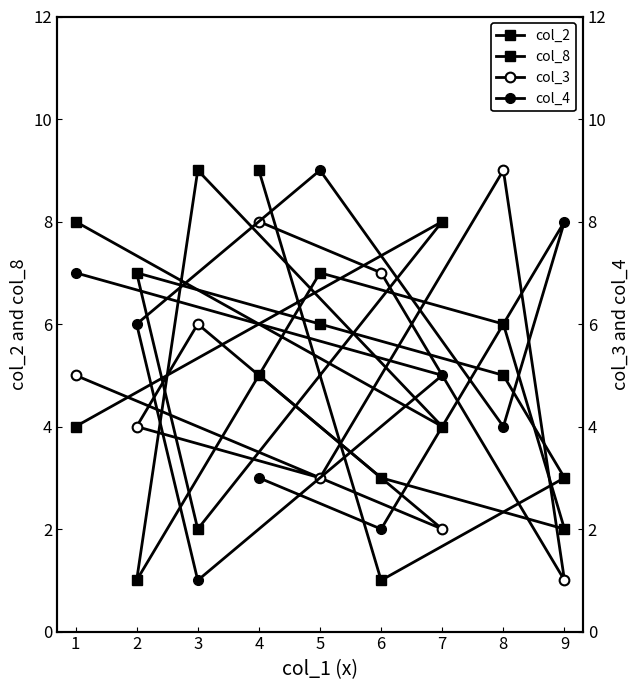

At which category does col_3 reach its first local valley?

9